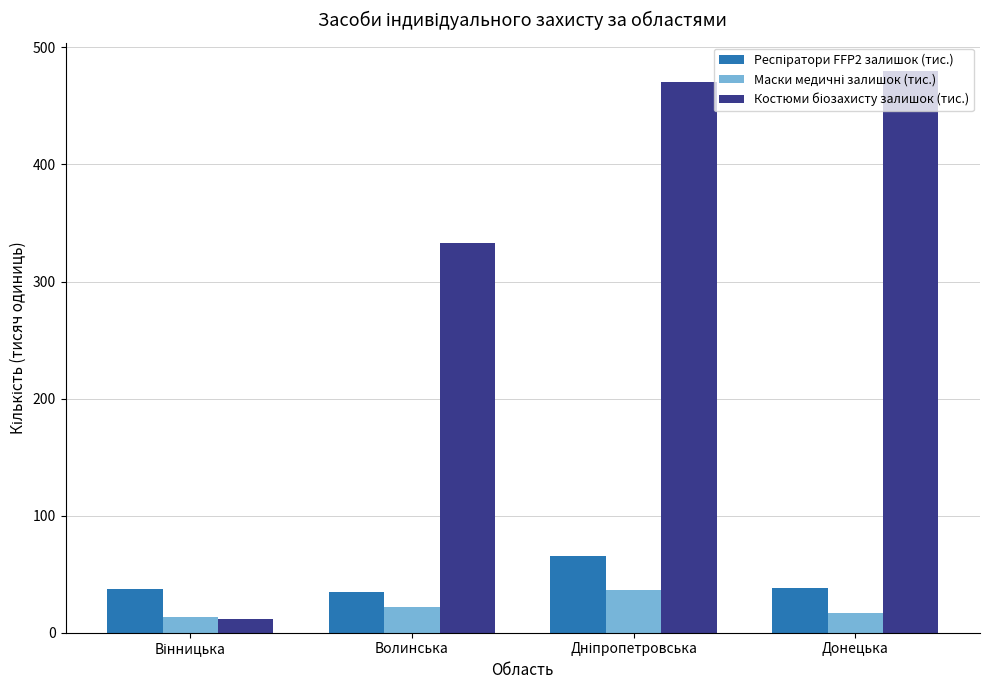

What is the difference between the highest and lowest values at Донецька?

463.0